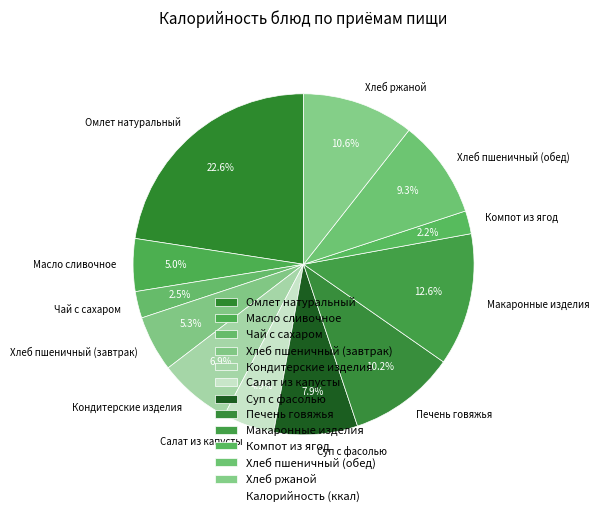

How many slices are in this pie chart?

12